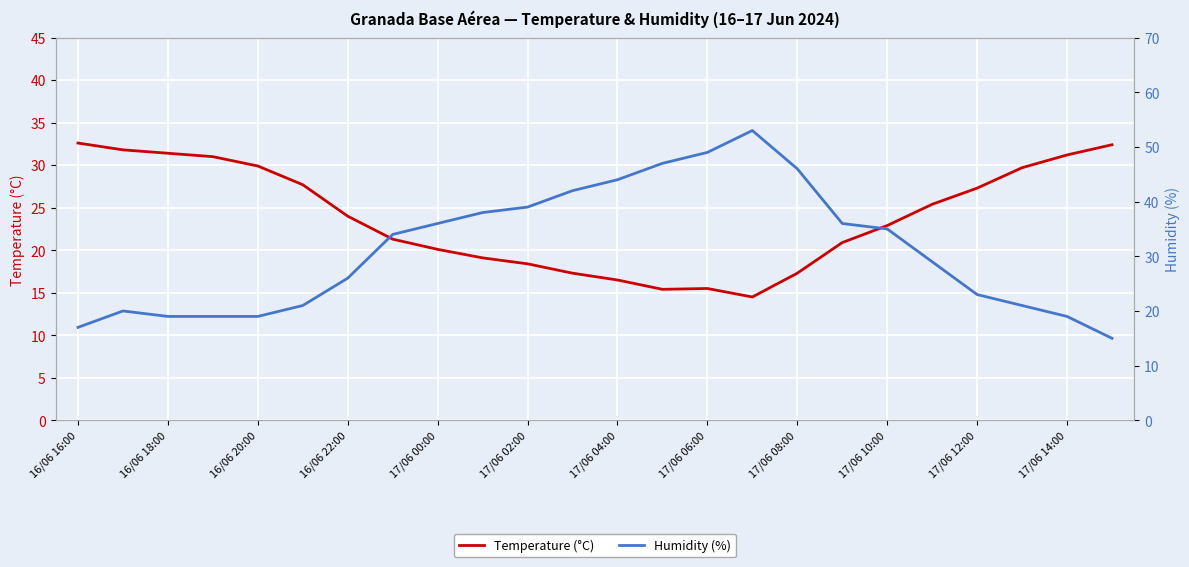

How many series are shown in this chart?

2